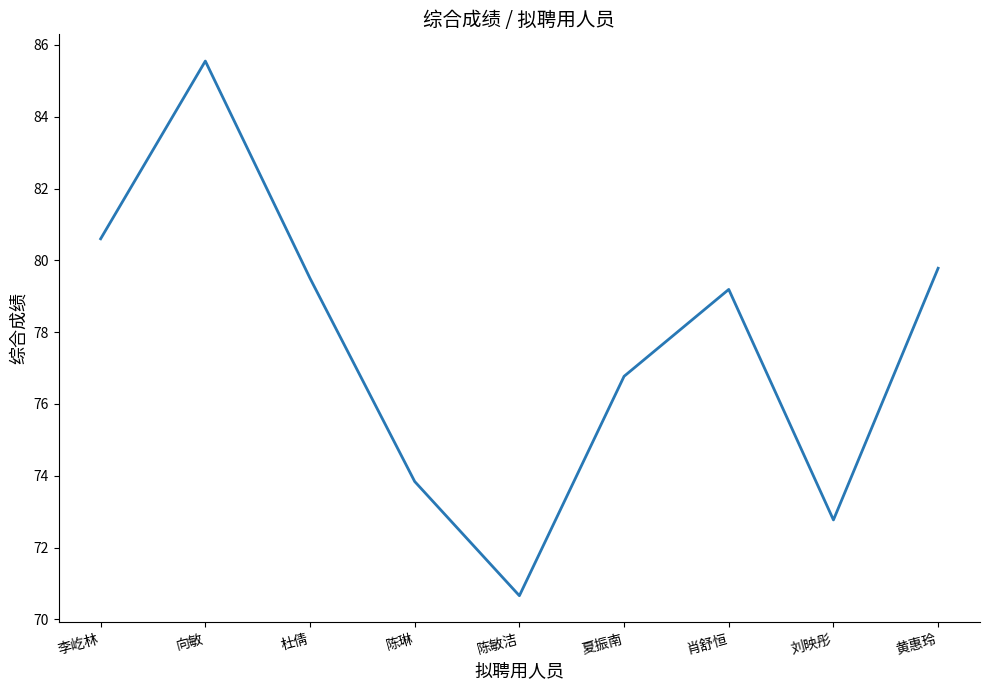

List the labels in order of value, smallest first.

陈敏洁, 刘映彤, 陈琳, 夏振南, 肖舒恒, 杜倩, 黄惠玲, 李屹林, 向敏